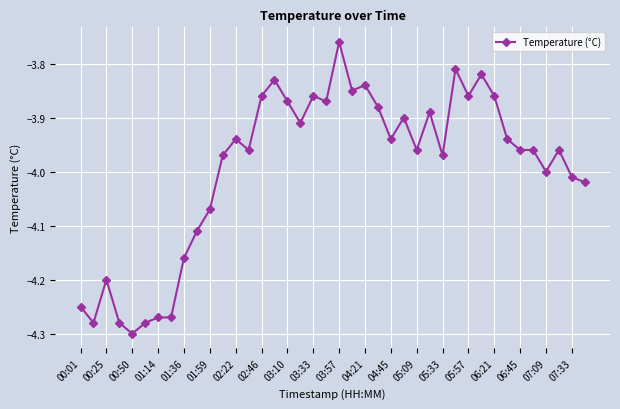

What is the difference between the second highest and minimum values?

0.5